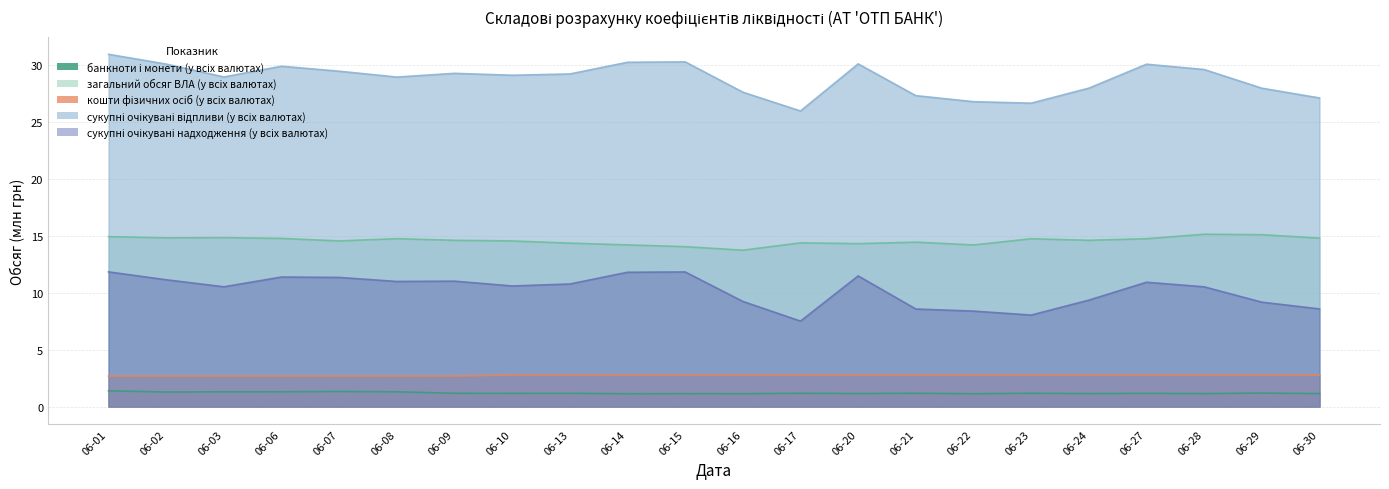

Reading left to right, extract all data points from this chart.

банкноти і монети (у всіх валютах): 1.4	1.3	1.3	1.3	1.3	1.3	1.2	1.2	1.2	1.1	1.1	1.1	1.2	1.1	1.2	1.1	1.2	1.1	1.2	1.1	1.2	1.1
загальний обсяг ВЛА (у всіх валютах): 14.9	14.8	14.8	14.8	14.5	14.7	14.6	14.5	14.3	14.2	14.0	13.7	14.4	14.3	14.4	14.2	14.7	14.6	14.7	15.1	15.1	14.8
кошти фізичних осіб (у всіх валютах): 2.7	2.7	2.7	2.7	2.7	2.7	2.7	2.8	2.8	2.8	2.8	2.8	2.8	2.8	2.8	2.8	2.8	2.8	2.8	2.8	2.8	2.8
сукупні очікувані відпливи (у всіх валютах): 30.9	30.0	28.9	29.9	29.4	28.9	29.2	29.1	29.2	30.2	30.2	27.6	25.9	30.1	27.3	26.8	26.6	27.9	30.0	29.6	27.9	27.1
сукупні очікувані надходження (у всіх валютах): 11.8	11.1	10.5	11.4	11.3	11.0	11.0	10.6	10.8	11.8	11.8	9.2	7.5	11.5	8.6	8.4	8.0	9.3	10.9	10.5	9.2	8.6